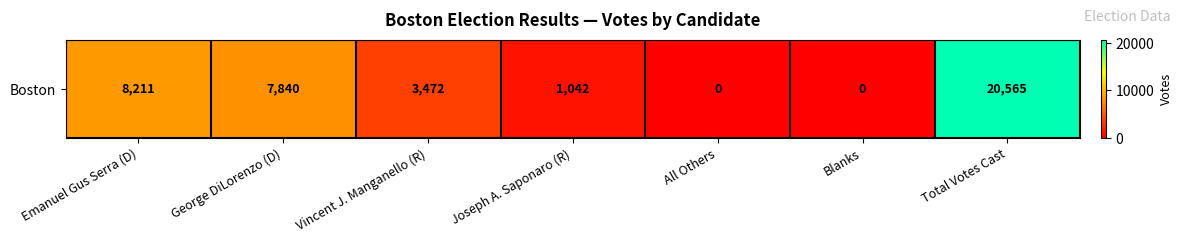

Is it true that the value at All Others is 0?

True